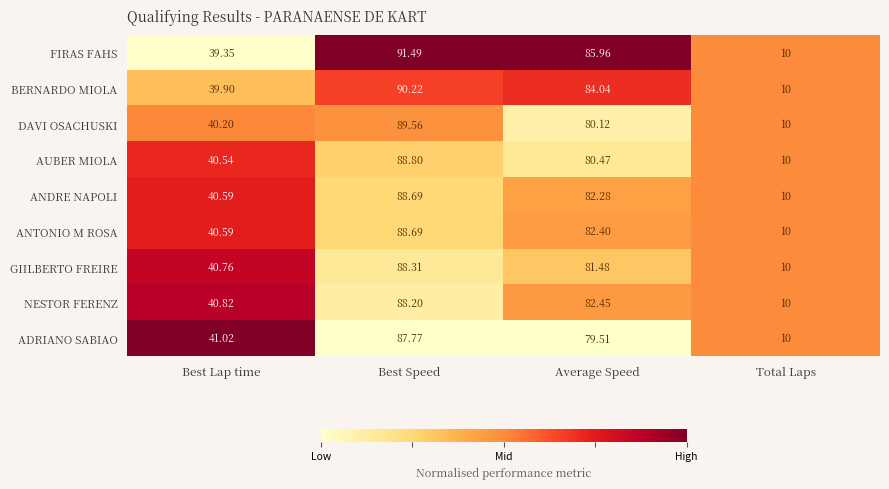

Which label corresponds to the largest value in the chart?

Best Speed